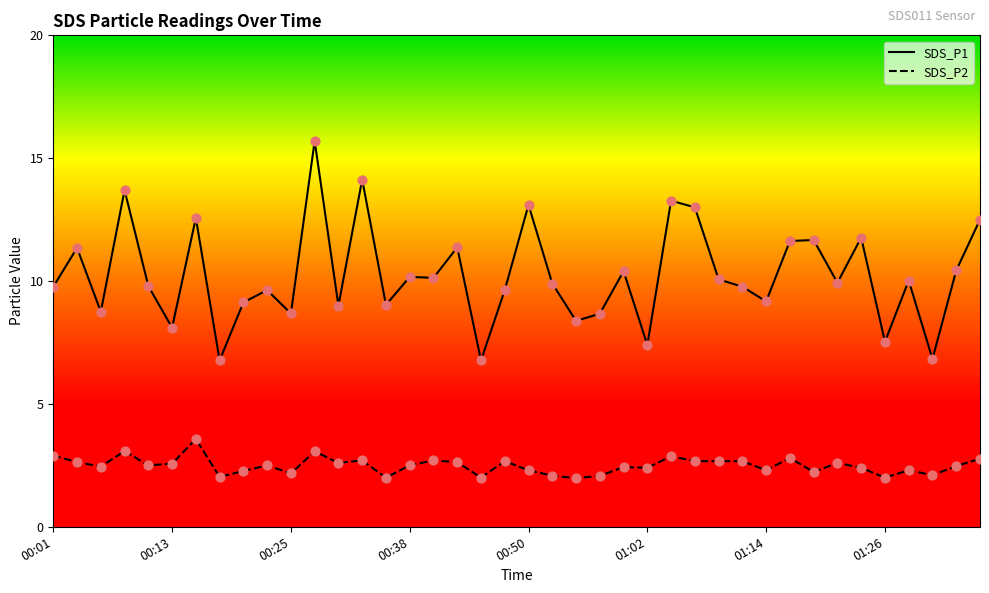

At how many categories does at least one series exceed 5?

40